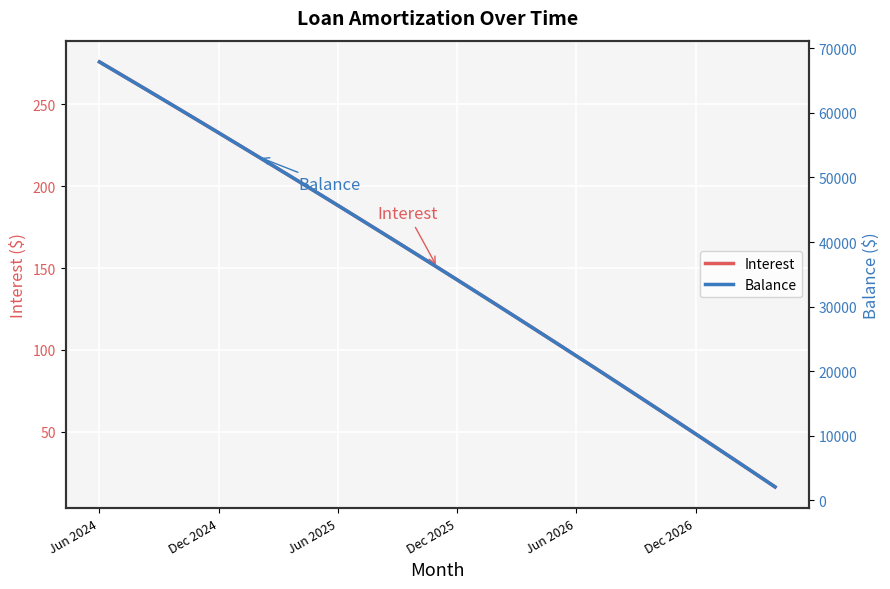

True or false: Interest has a value of 119.8 at 21.

True